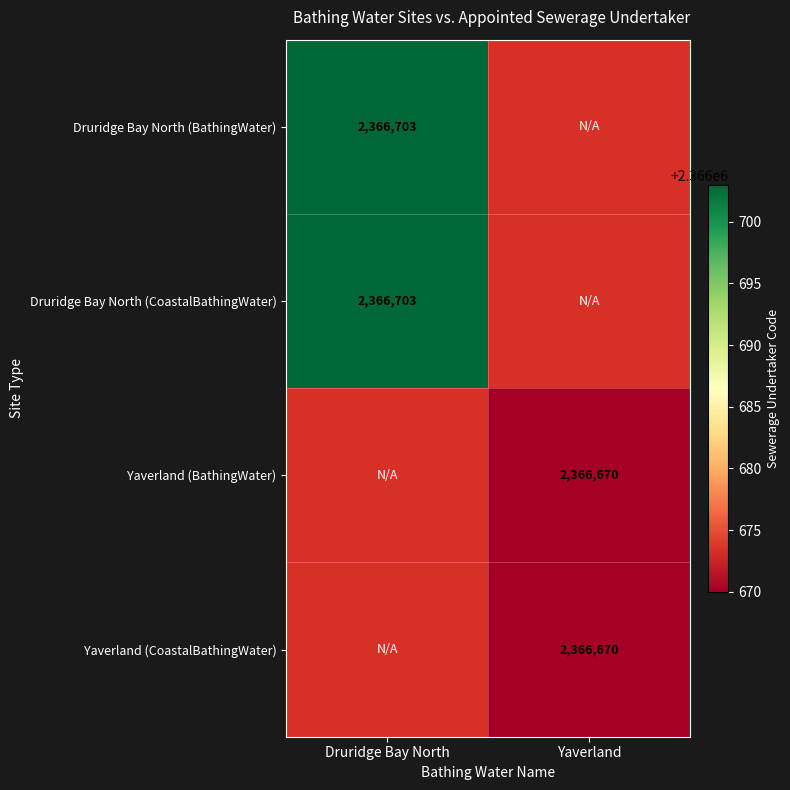

Is it true that Yaverland (BathingWater) equals 3313708 at Yaverland?

False